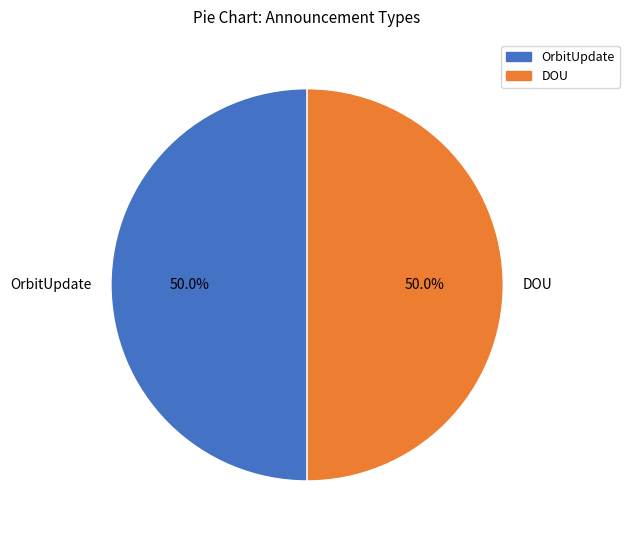

What is the ratio of the value at OrbitUpdate to the value at DOU?

1.0